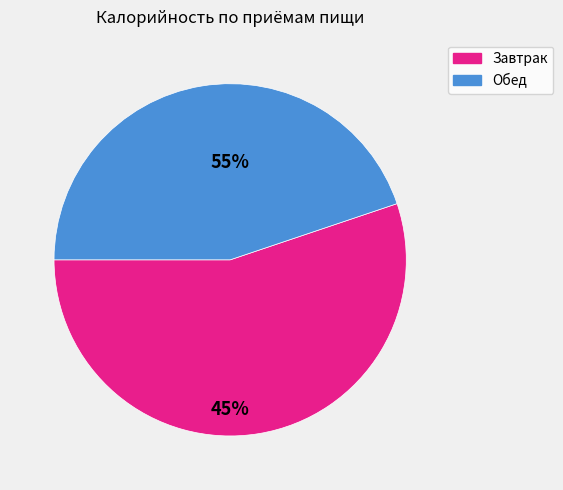

Is чай с сахаром the majority of the pie?

No